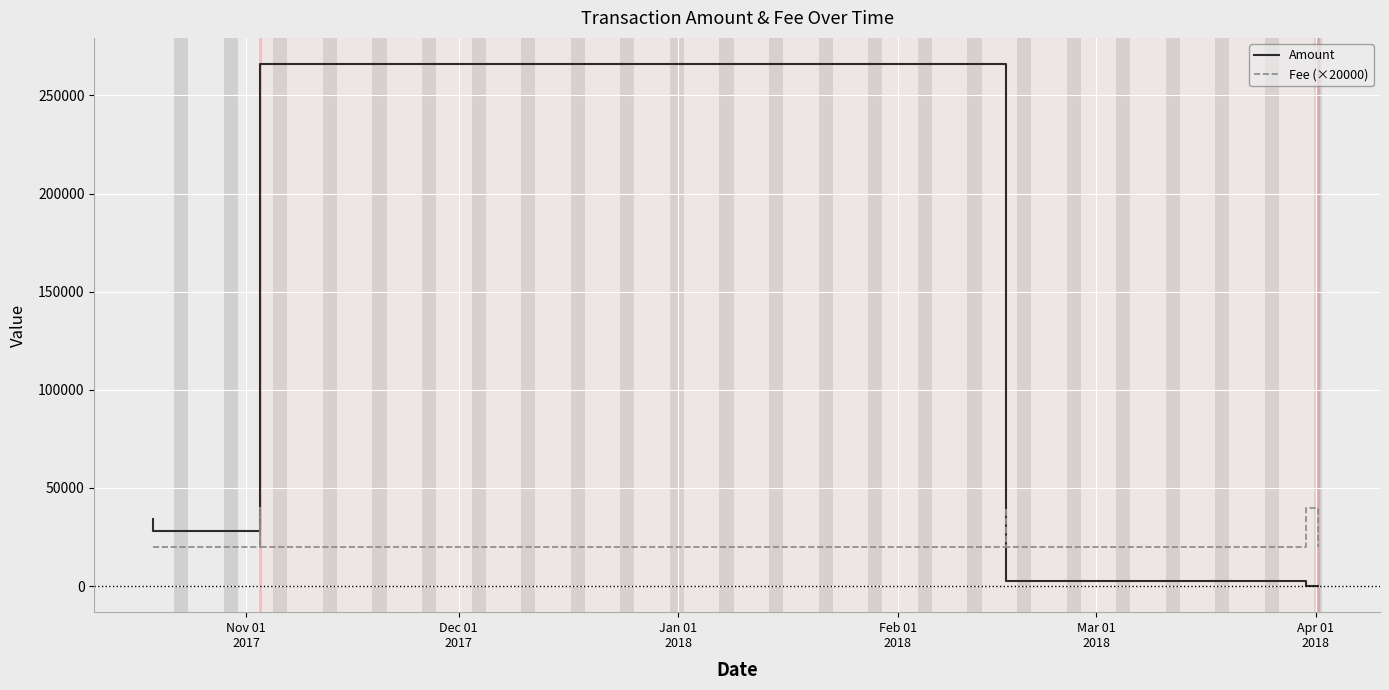

How many times do Amount and Fee (×20000) cross each other?

1